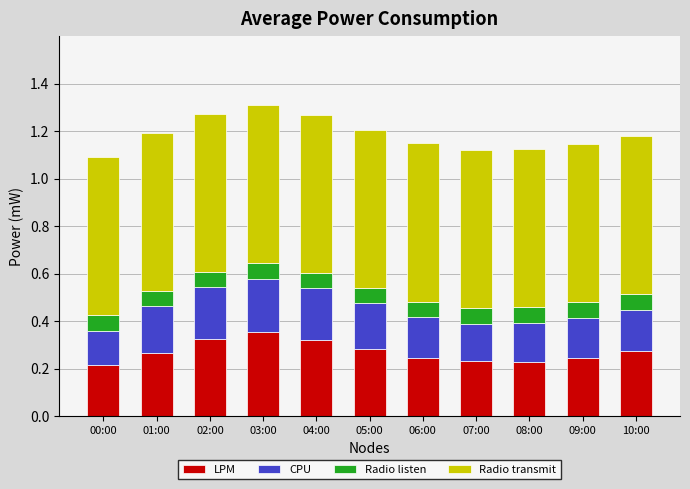

What is the total value across all series at 05:00?

1.2